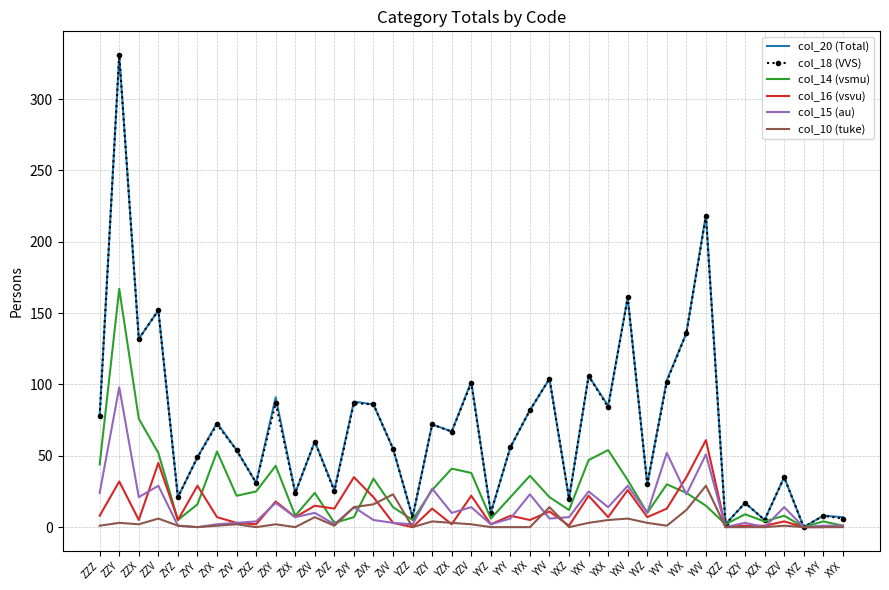

What is the difference between the maximum and second lowest values in the col_15 (au) series?

98